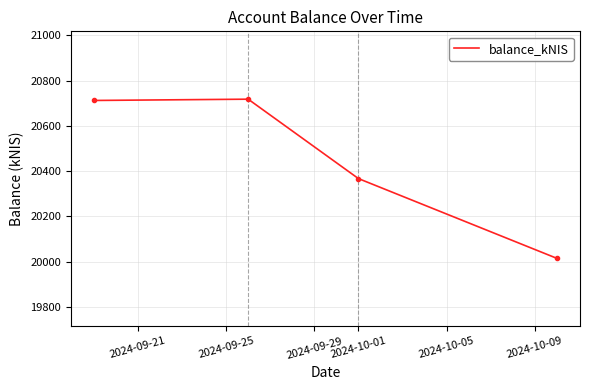

True or false: the data has more than 1 interior local peaks.

False